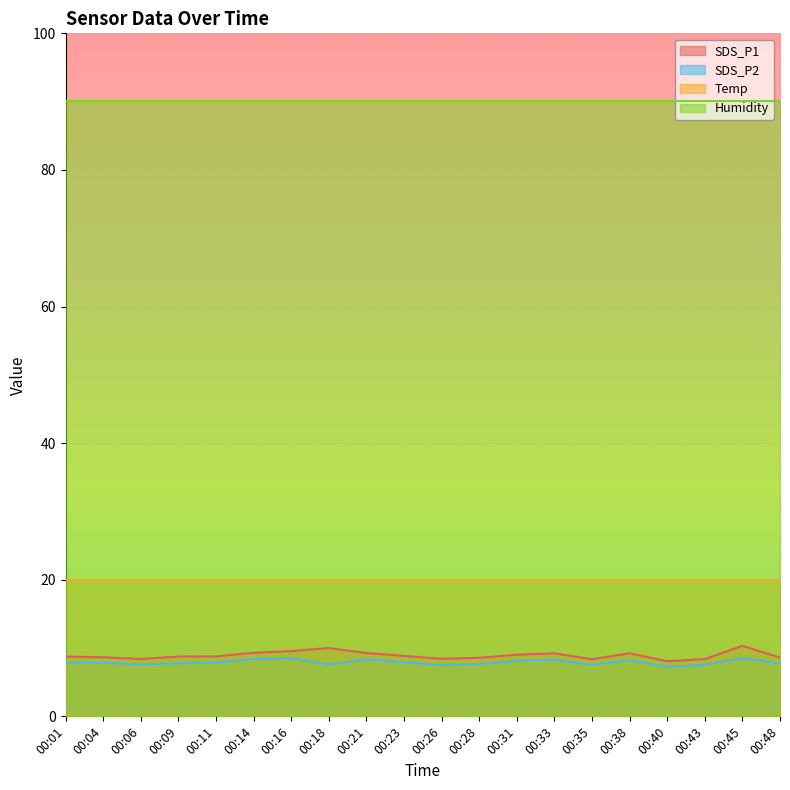

What is the value of the SDS_P1 point at the 6th from the left?

9.3